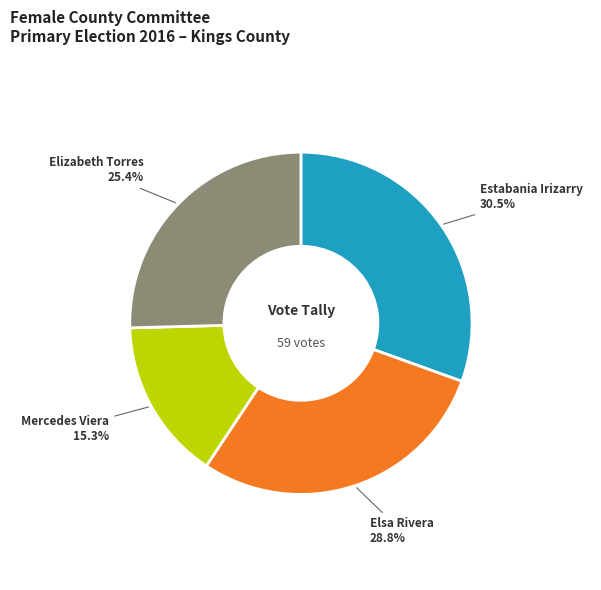

To the nearest percent, what percentage of the pie is Mercedes Viera?

15%